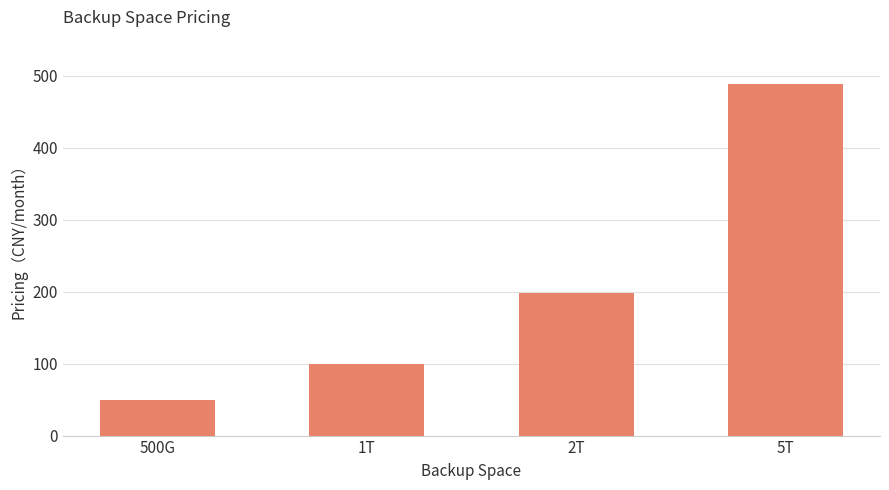

Reading left to right, extract all data points from this chart.

50	100	198	488